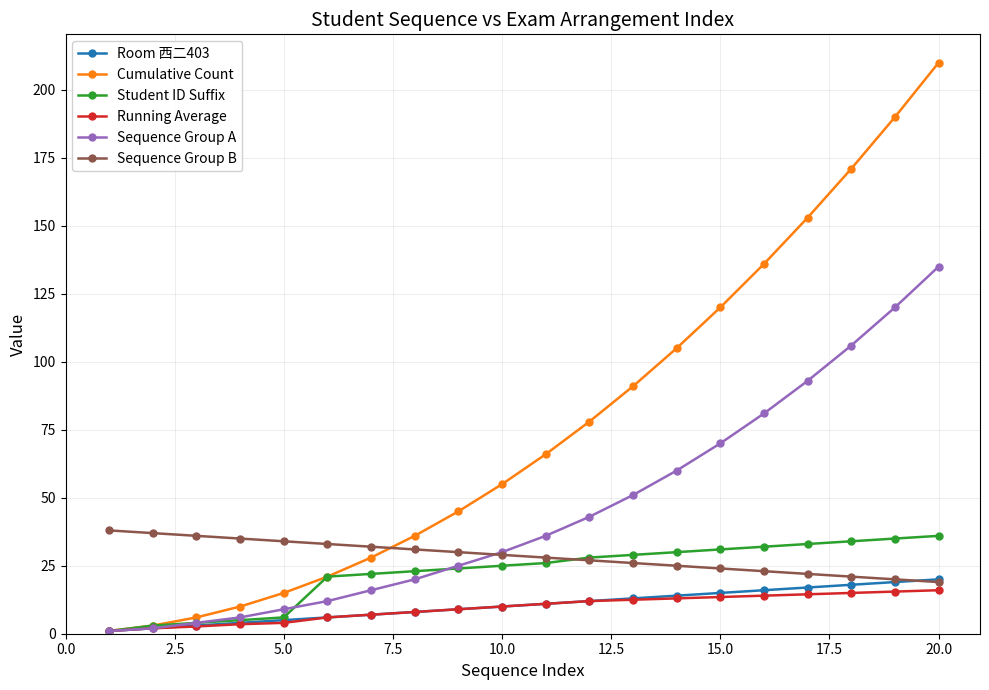

Which series has the largest total across all categories?

Cumulative Count